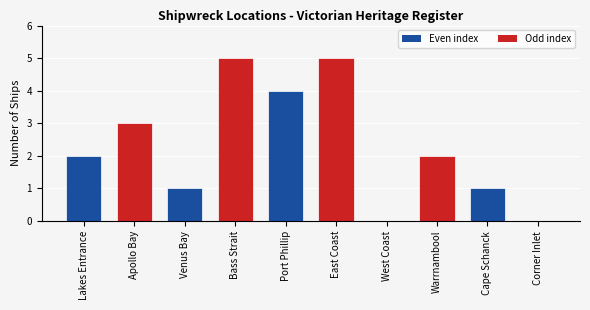

What value does the data have at Bass Strait?

5